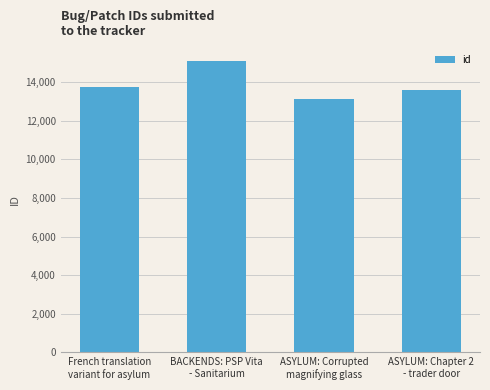

What value does the data have at BACKENDS: PSP Vita
- Sanitarium?

15115